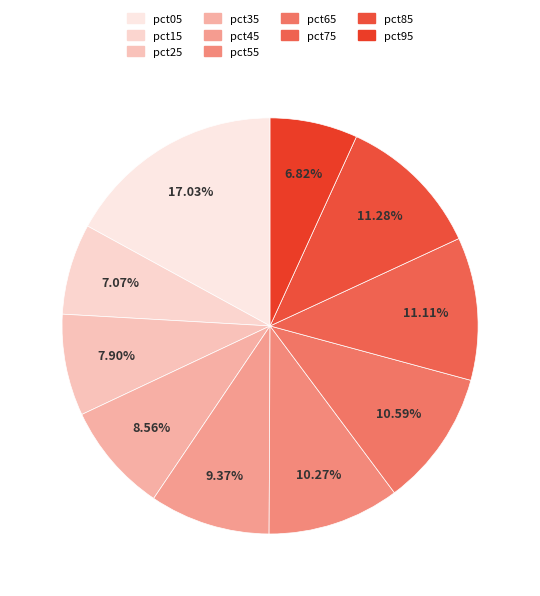

Count the number of slices in the pie.

10